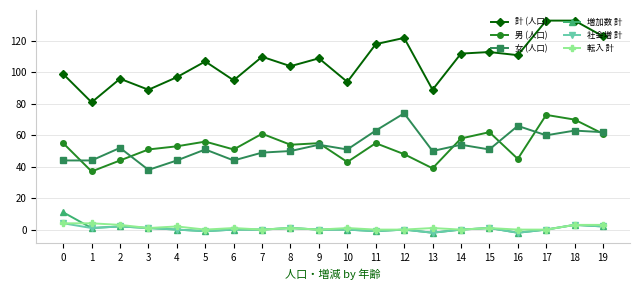

What are all the series names shown in the legend?

計 (人口), 男 (人口), 女 (人口), 増加数 計, 社会増 計, 転入 計